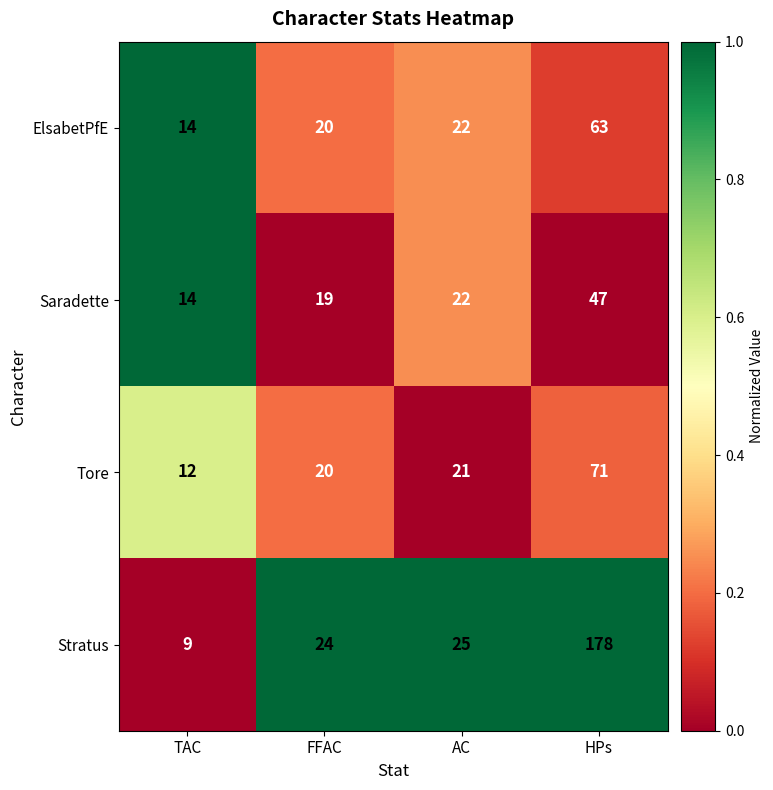

True or false: Saradette has a value of 36 at AC.

False